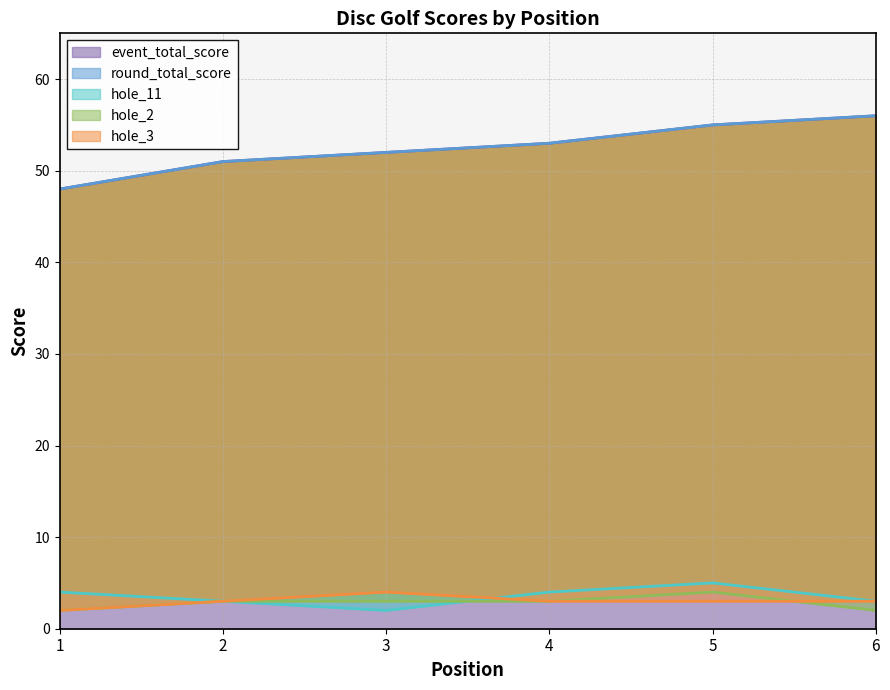

True or false: hole_11 and event_total_score cross at least once.

False